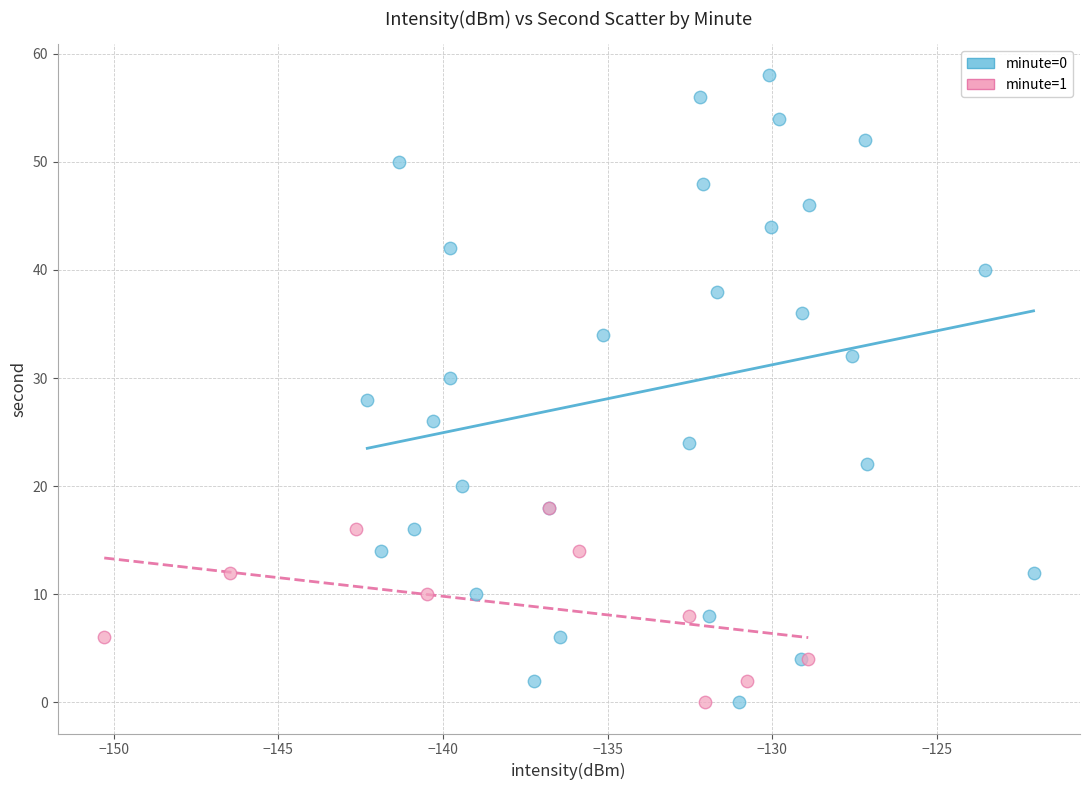

Which series has the widest spread of Y values?

minute=0